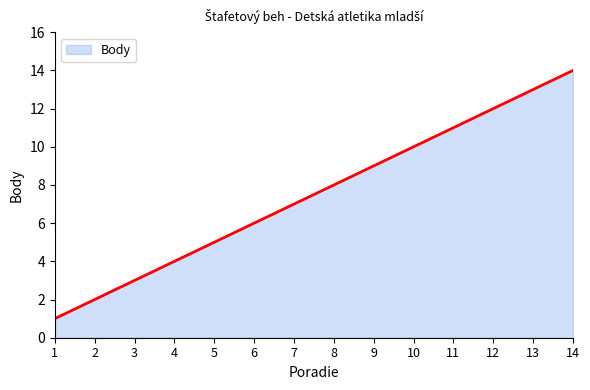

The value at 14 is 14. True or false?

True